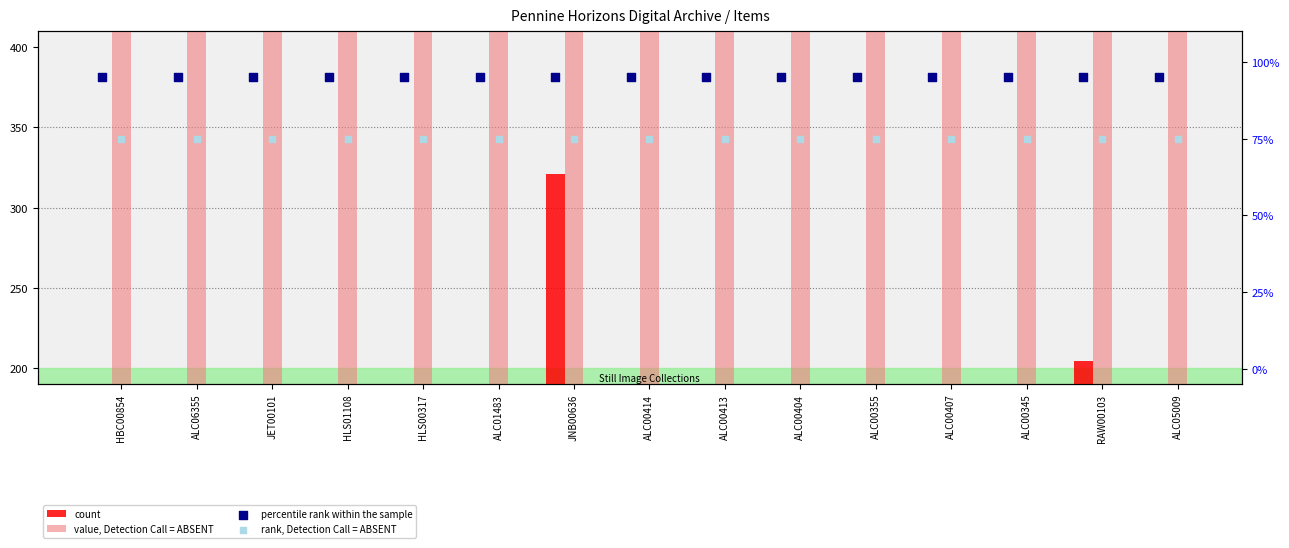

Which series has the largest total across all categories?

value, Detection Call = ABSENT